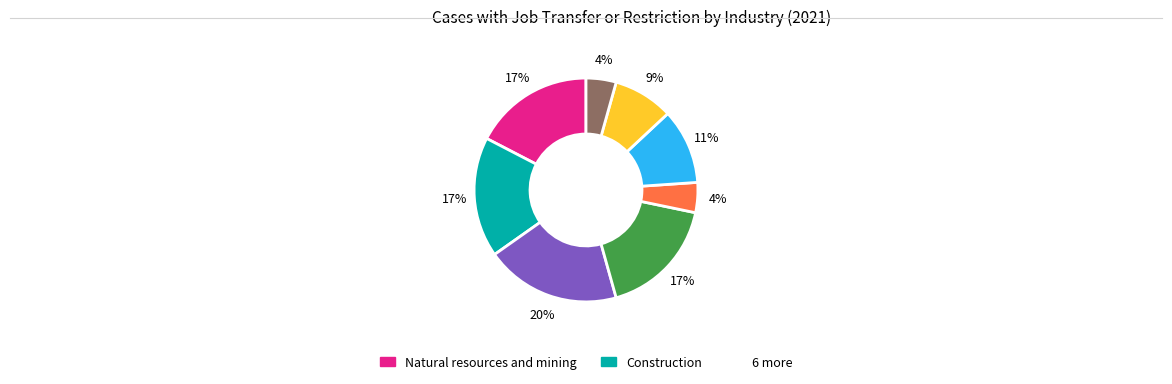

To the nearest percent, what is the average slice percentage?

12%